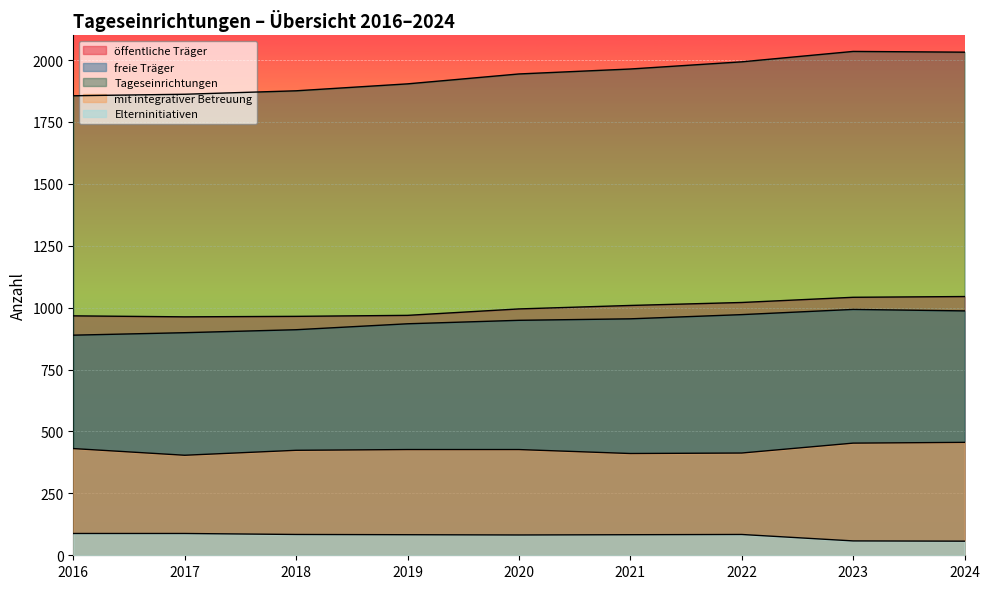

The value of freie Träger at 2022 is 972. True or false?

True